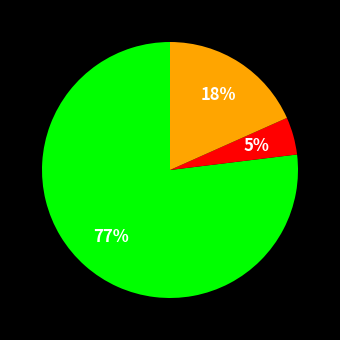

To the nearest percent, what is the difference between the largest and smallest slice percentages?

72%